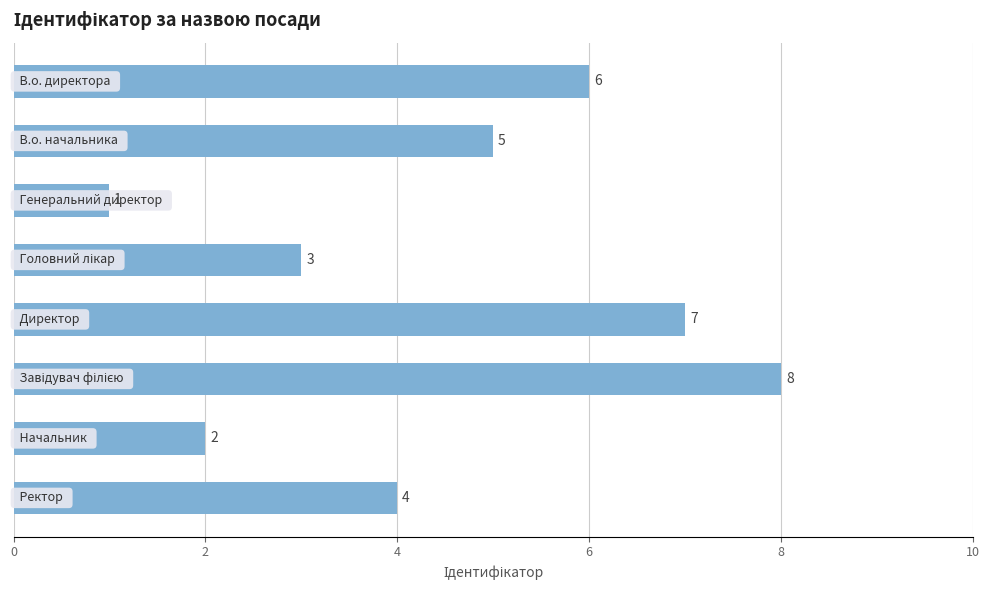

What is the maximum value shown in the chart?

8